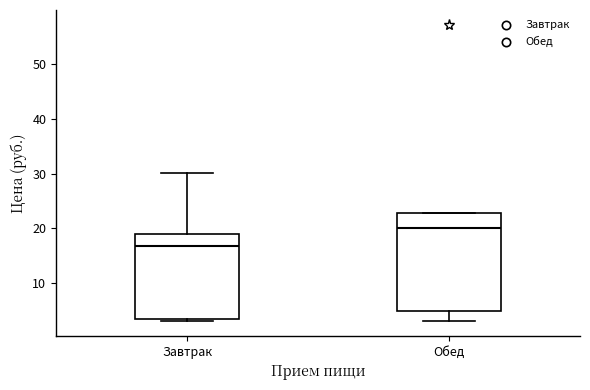

Reading left to right, read every box against the y-axis: the position of its median line, the range the box covers, and the ends of its whiskers. The values are not printed on the chart, so give them approximately, as read against the axis.

Завтрак: median 17, box 3 to 19, whiskers 3 to 30
Обед: median 20, box 5 to 23, whiskers 3 to 23